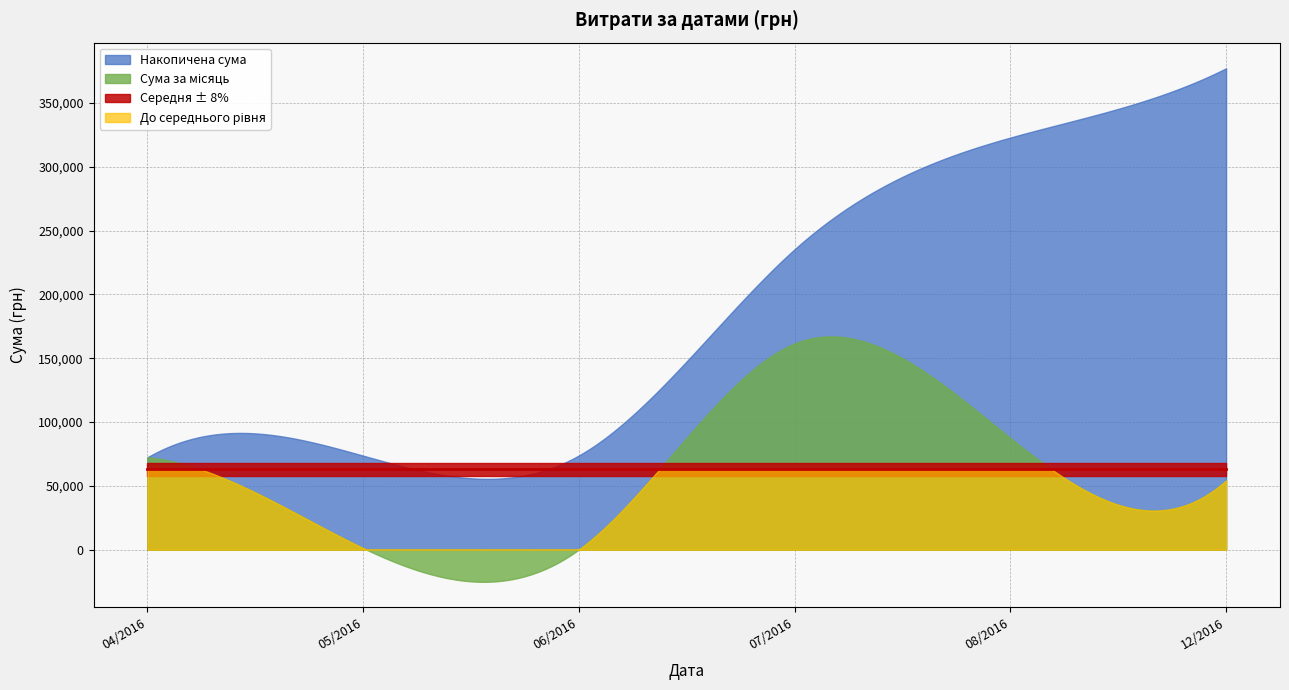

How many lines are shown in the chart?

1